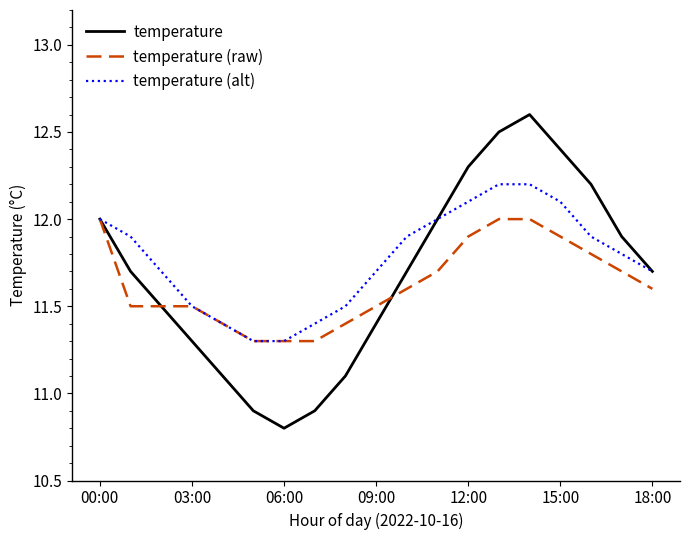

Which series has the widest spread of values?

temperature